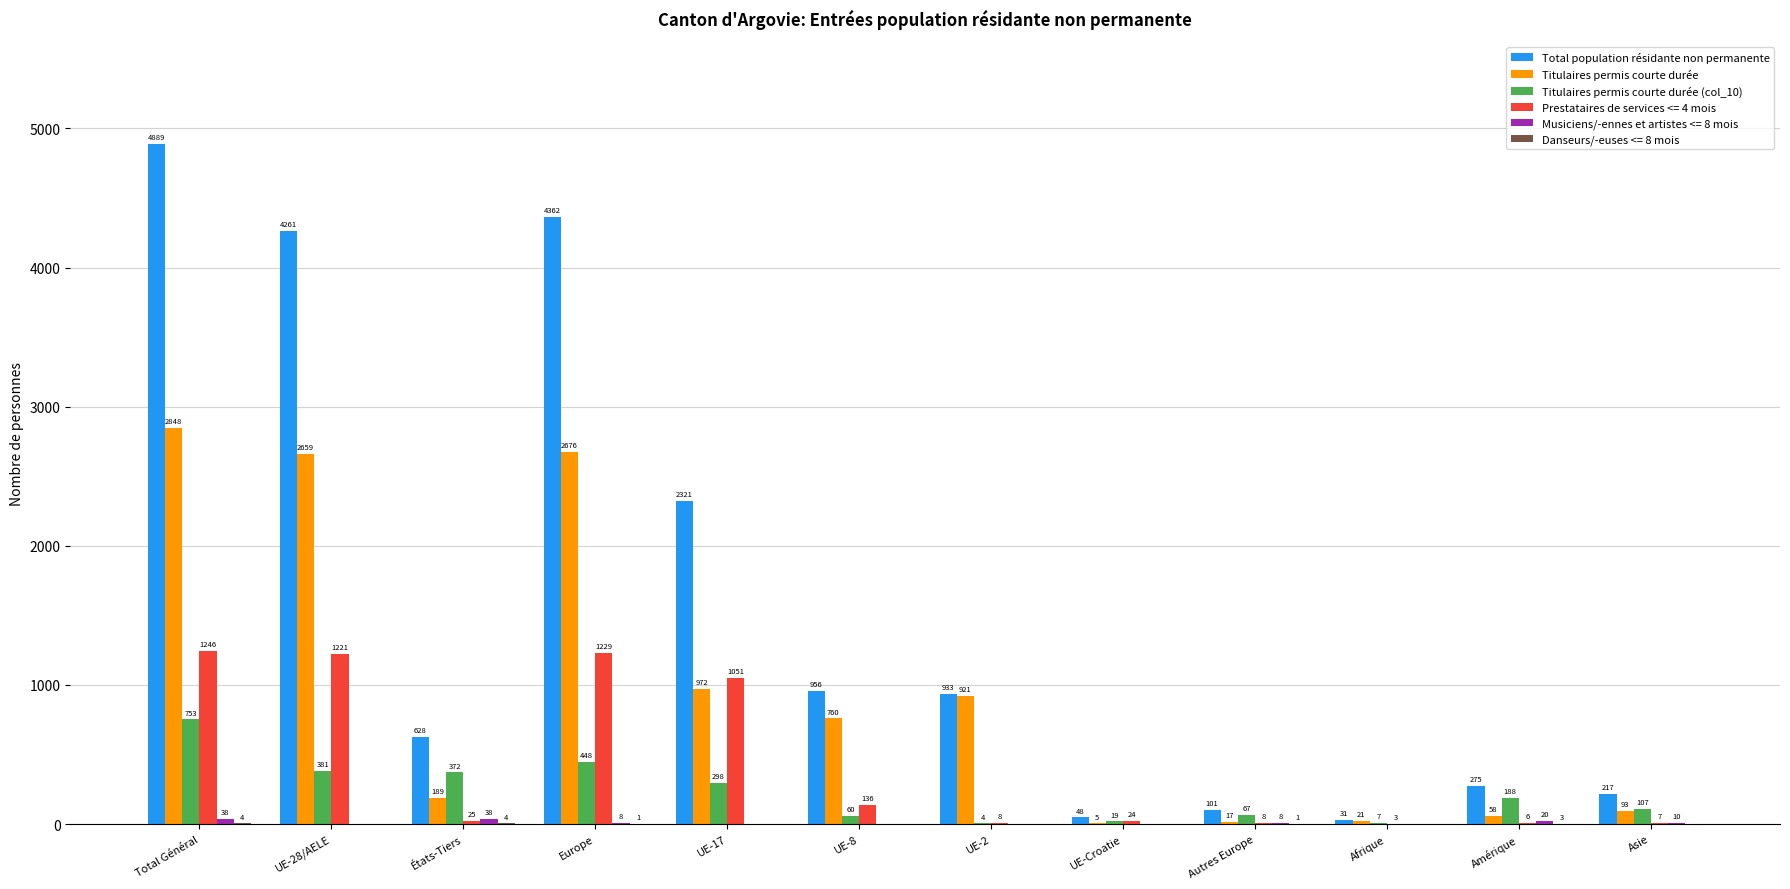

Which category has the highest value in the Total population résidante non permanente series?

Total Général